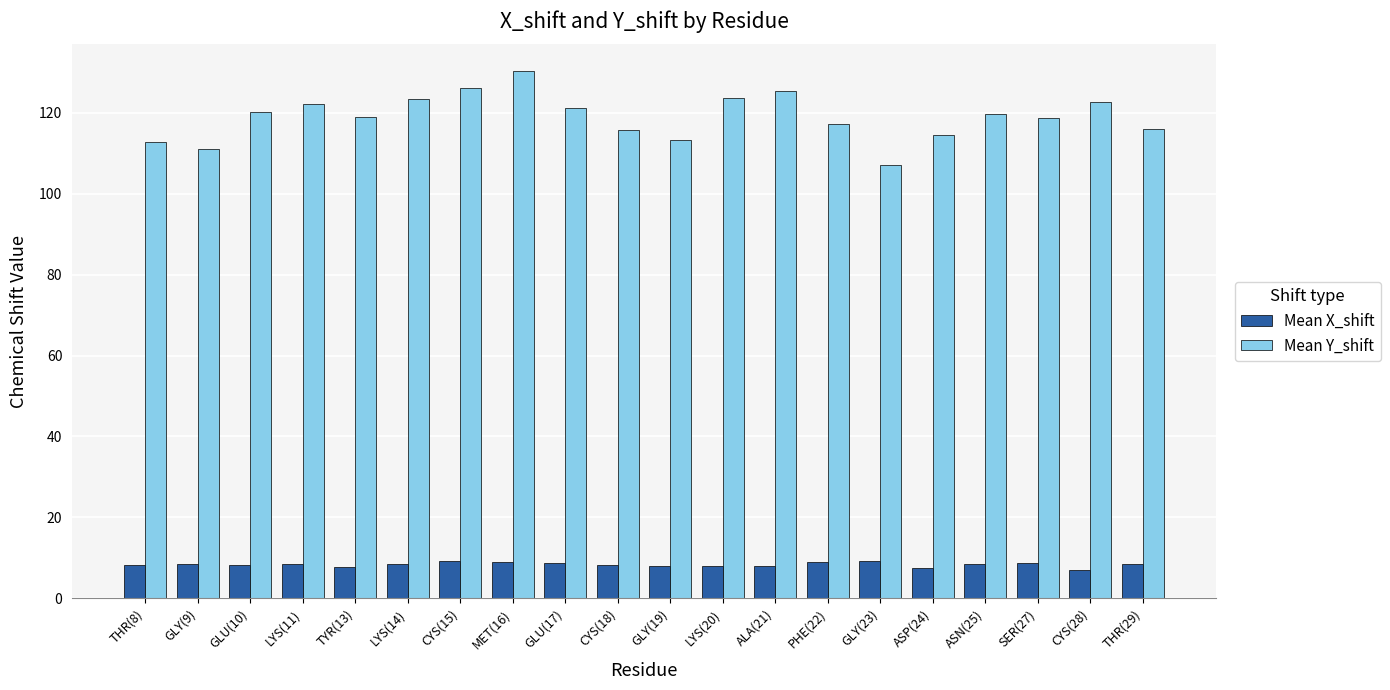

What is the total value across all series at GLY(19)?

121.4